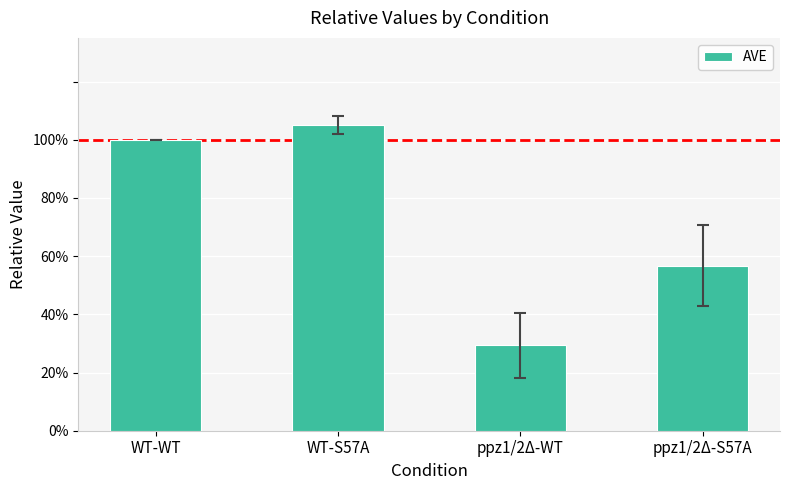

The value at WT-WT is 1.0. True or false?

True